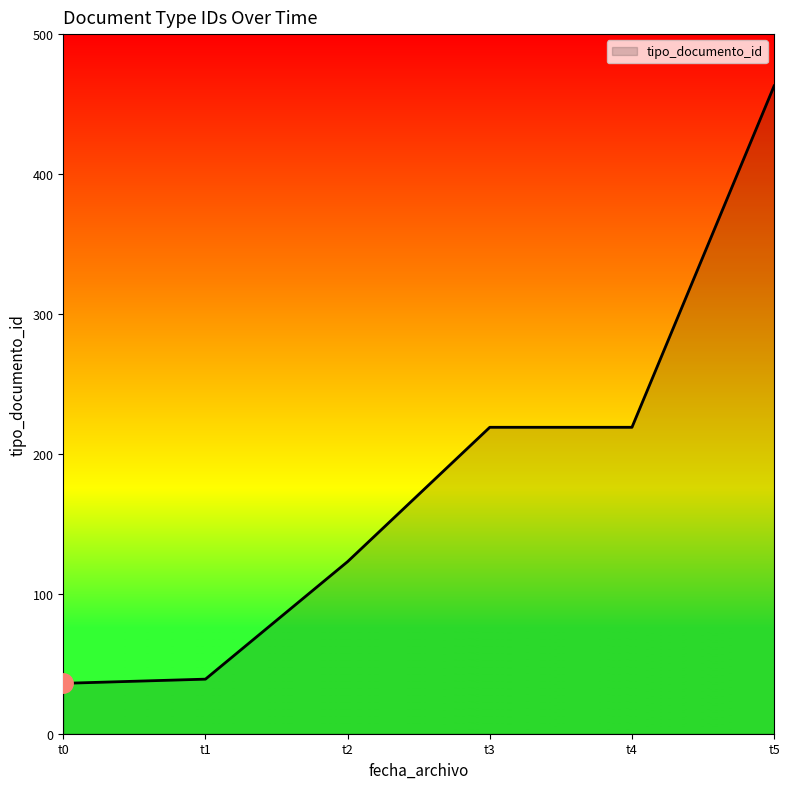

Reading left to right, extract all data points from this chart.

36	39	123	219	219	463